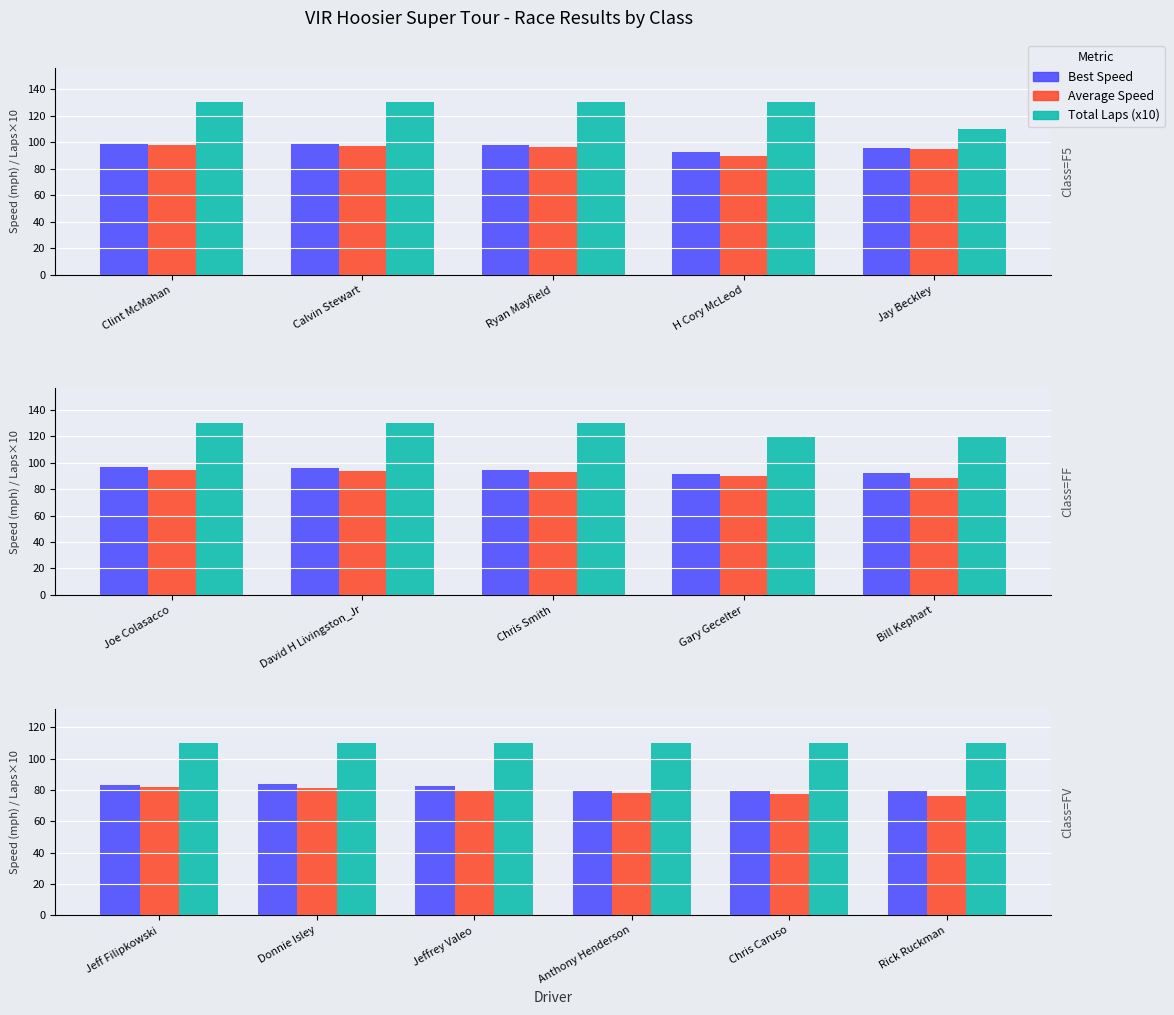

How many values in the Best Speed series are below 82?

3